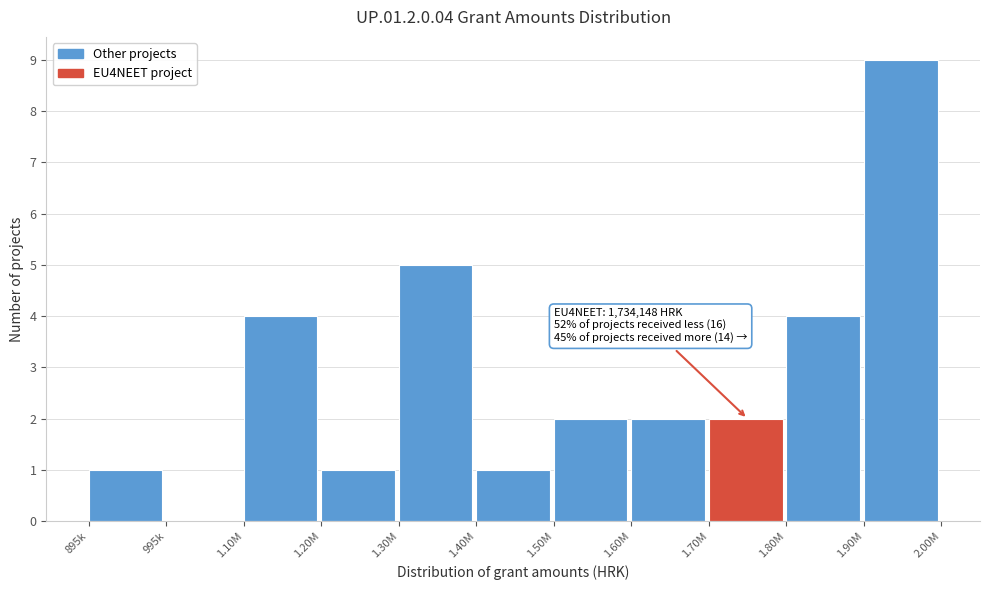

Reading left to right, what are all the values shown in this chart?

895k=1	995k=0	1.10M=4	1.20M=1	1.30M=5	1.40M=1	1.50M=2	1.60M=2	1.70M=2	1.80M=4	1.90M=9